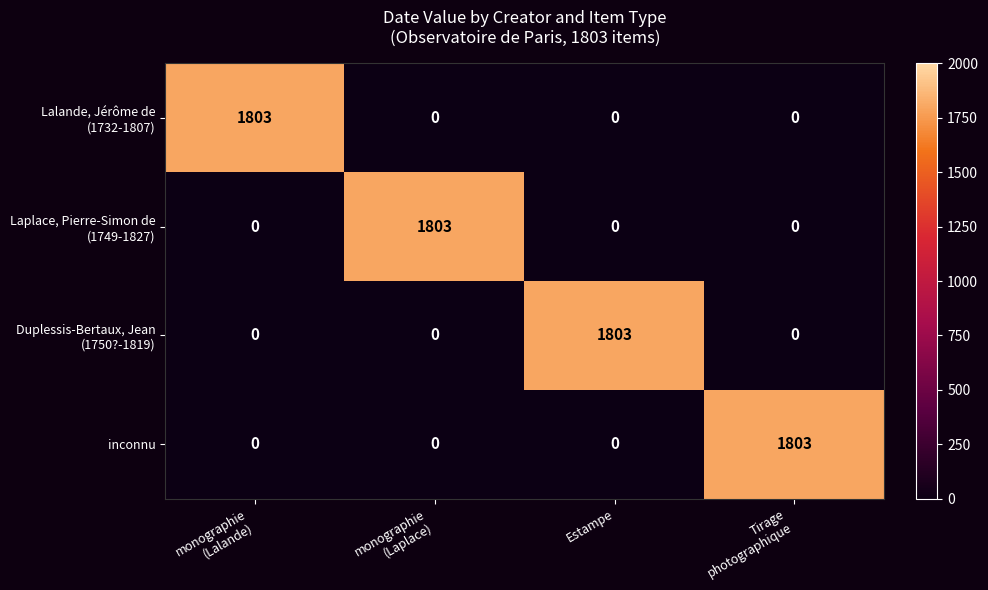

The inconnu series shows 0 at Estampe. True or false?

True